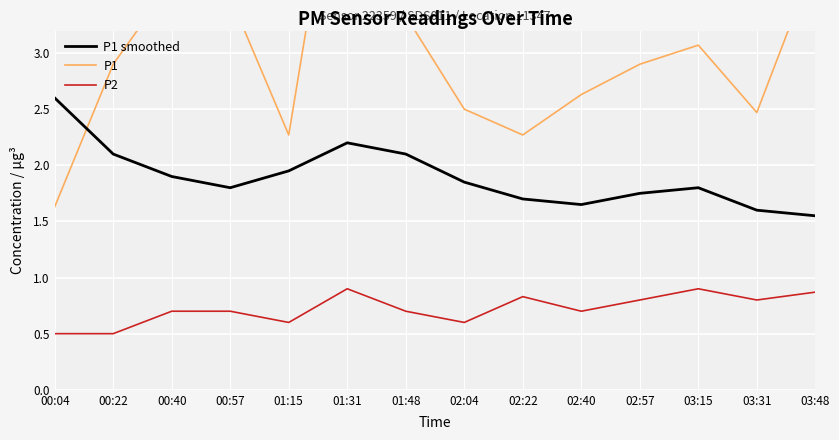

Between 01:48 and 02:40, which series saw the biggest shift?

P1